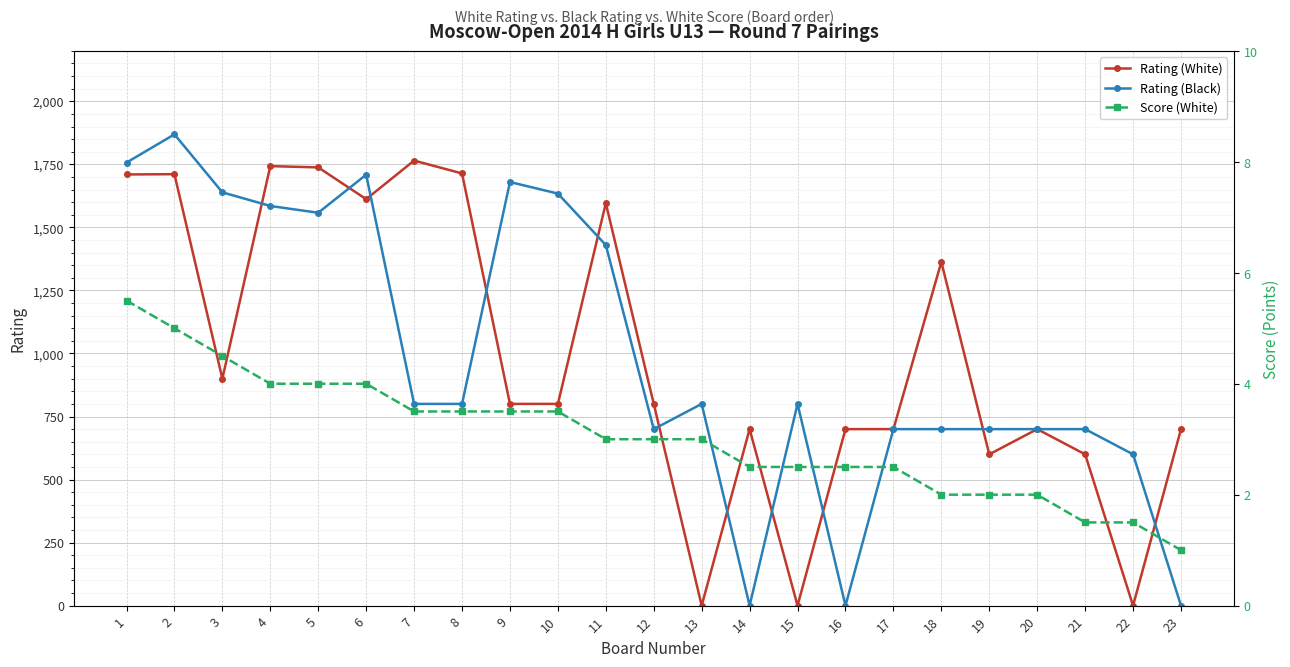

What is the total value across all series at 21?

1301.5